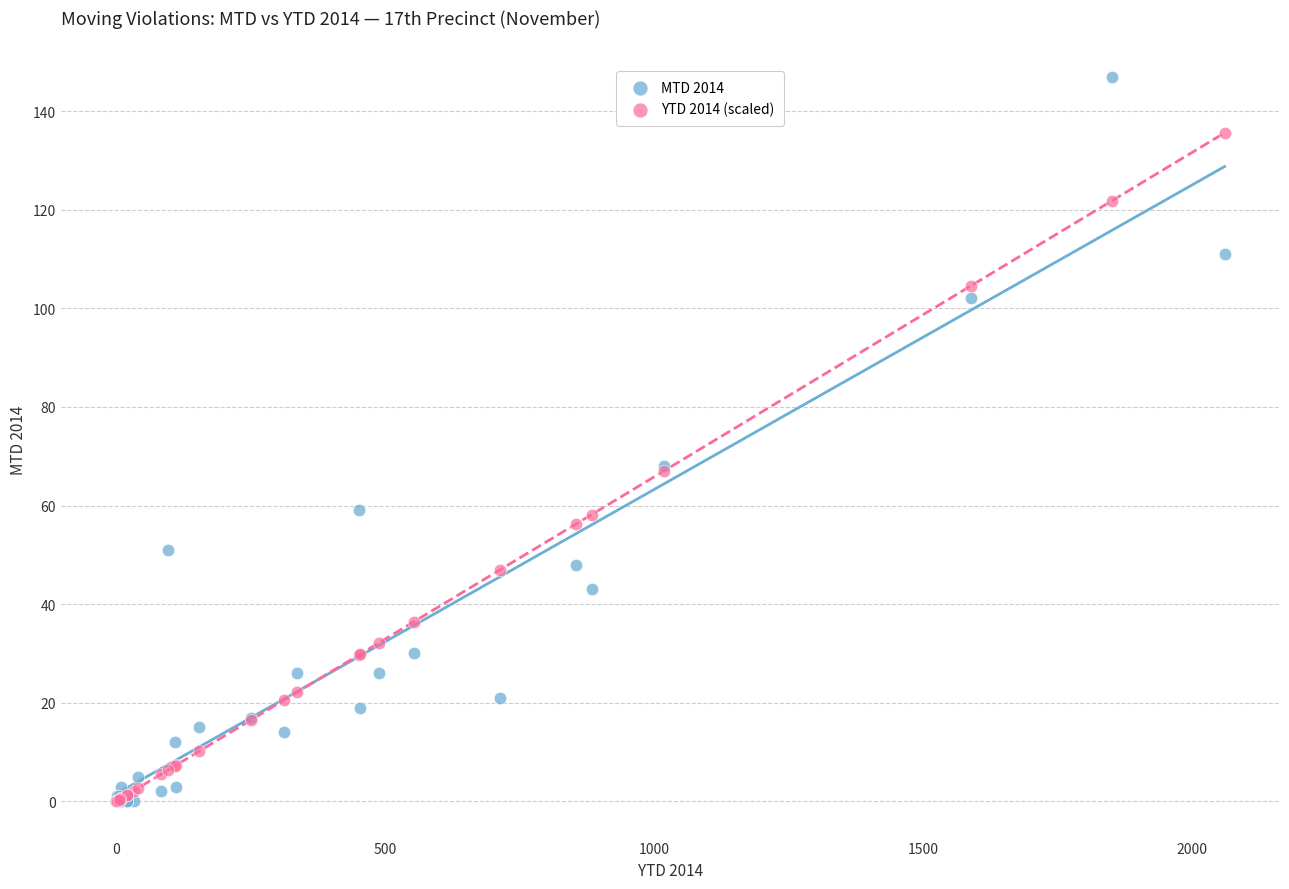

What are all the series names shown in the legend?

MTD 2014, YTD 2014 (scaled)